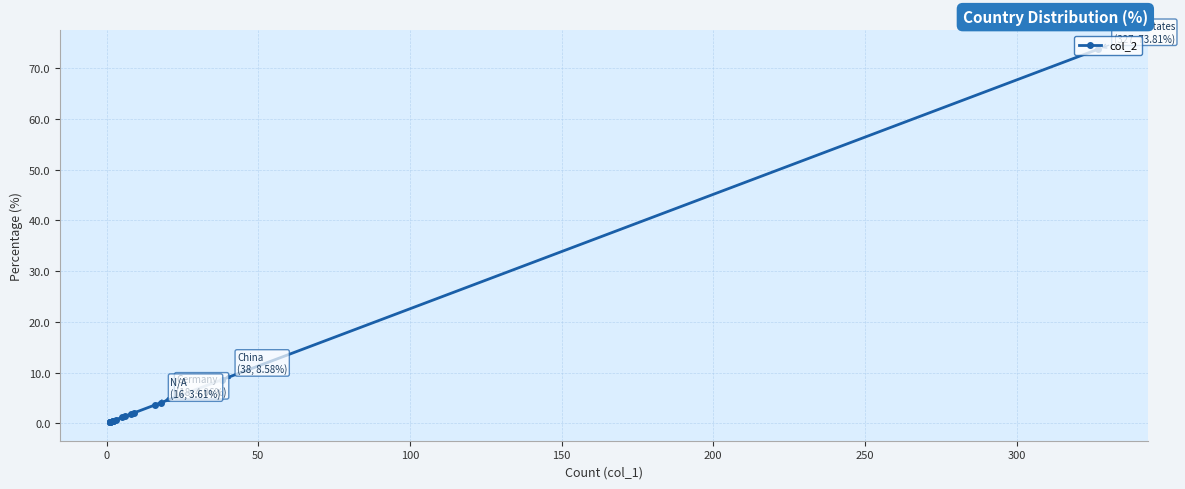

What is the minimum value shown in the chart?

0.2